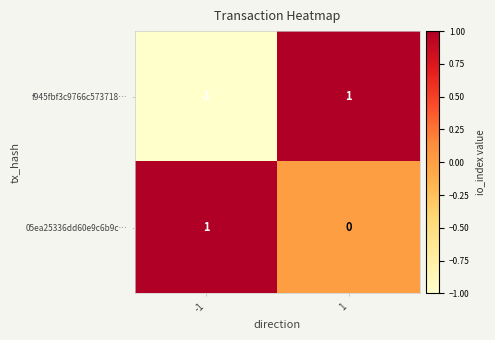

The 05ea25336dd60e9c6b9c… series shows 0 at 1. True or false?

True